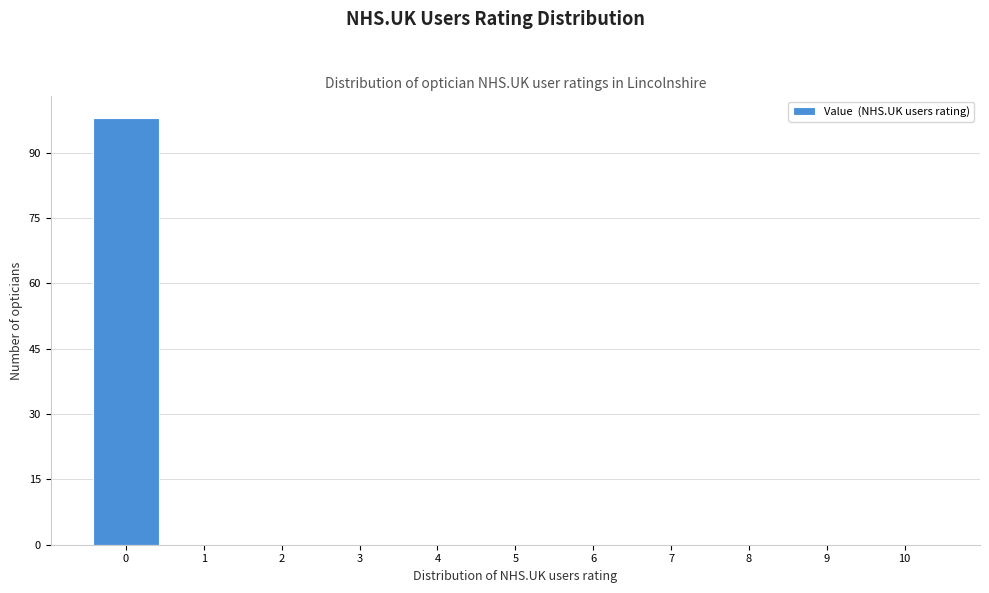

Reading left to right, extract all data points from this chart.

0=98	1=0	2=0	3=0	4=0	5=0	6=0	7=0	8=0	9=0	10=0